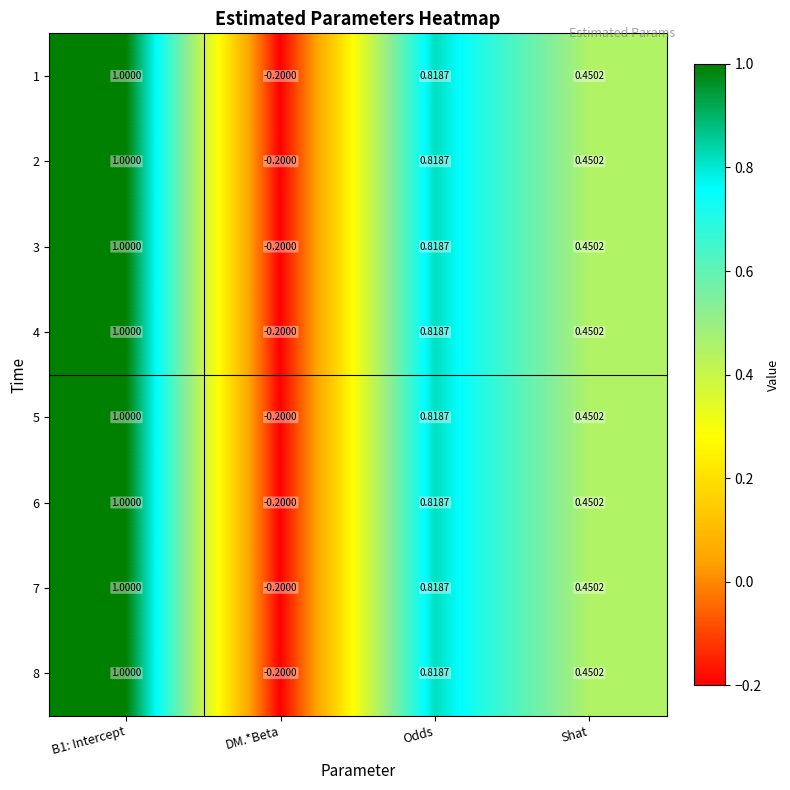

How many data points in 5 are above 0?

3